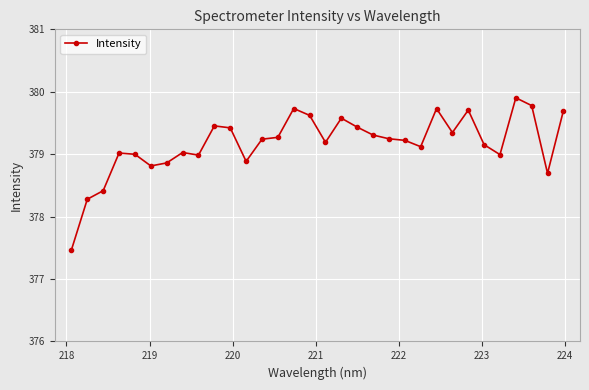

How many lines are shown in the chart?

1